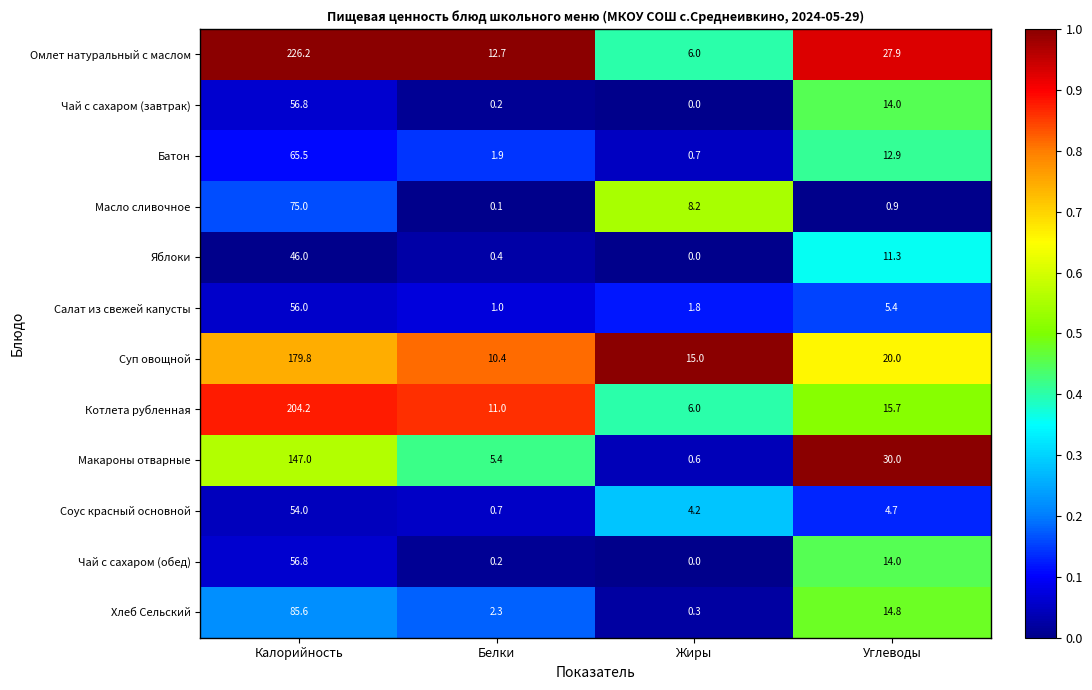

What is the sum of all Соус красный основной values?

63.6